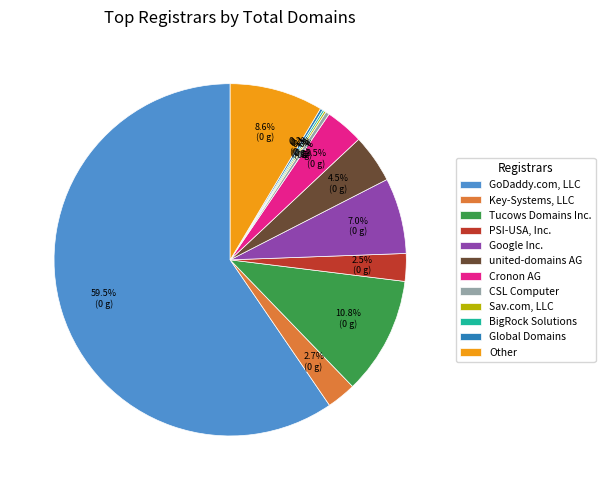

Approximately how many times larger is the value at Cronon AG compared to united-domains AG?

0.8